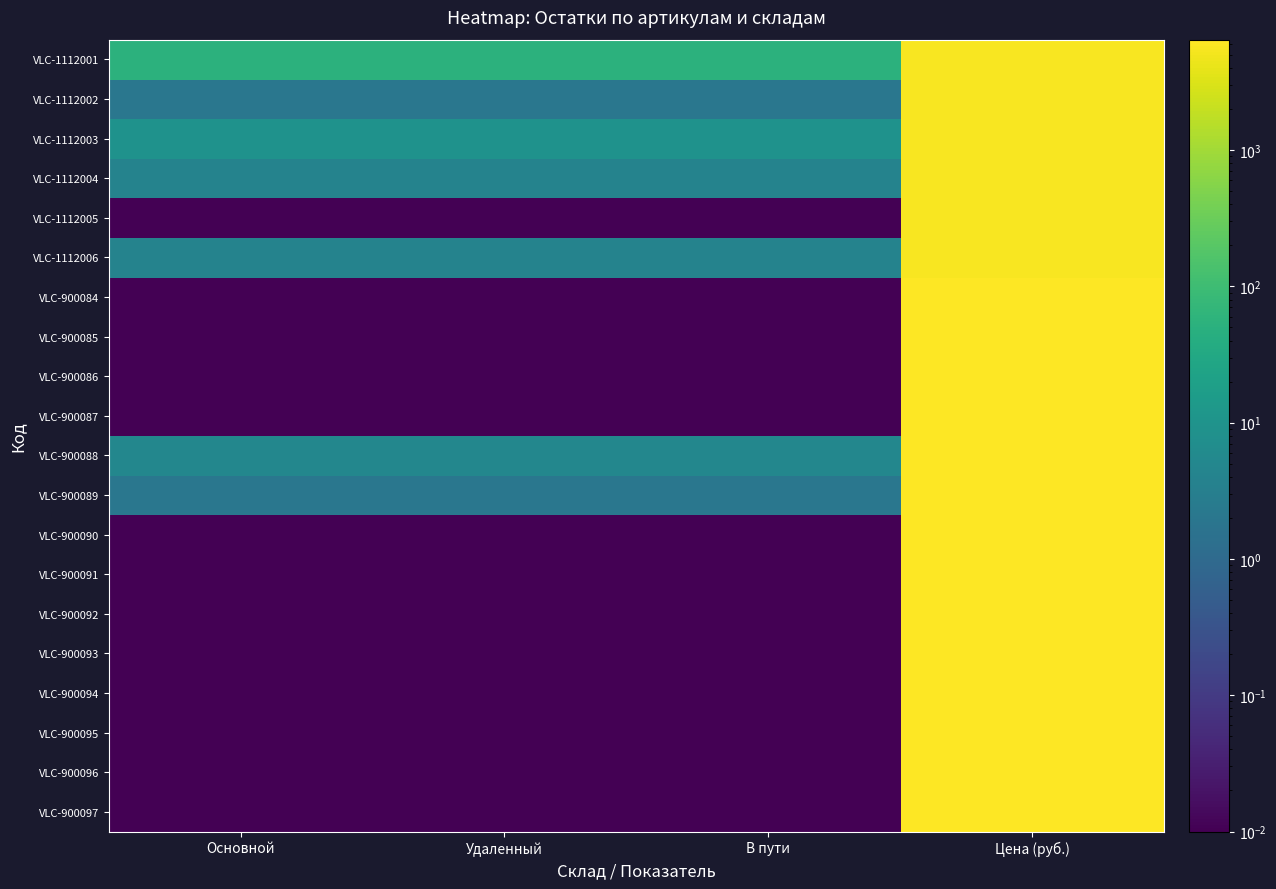

At how many categories does at least one series exceed 3645?

1